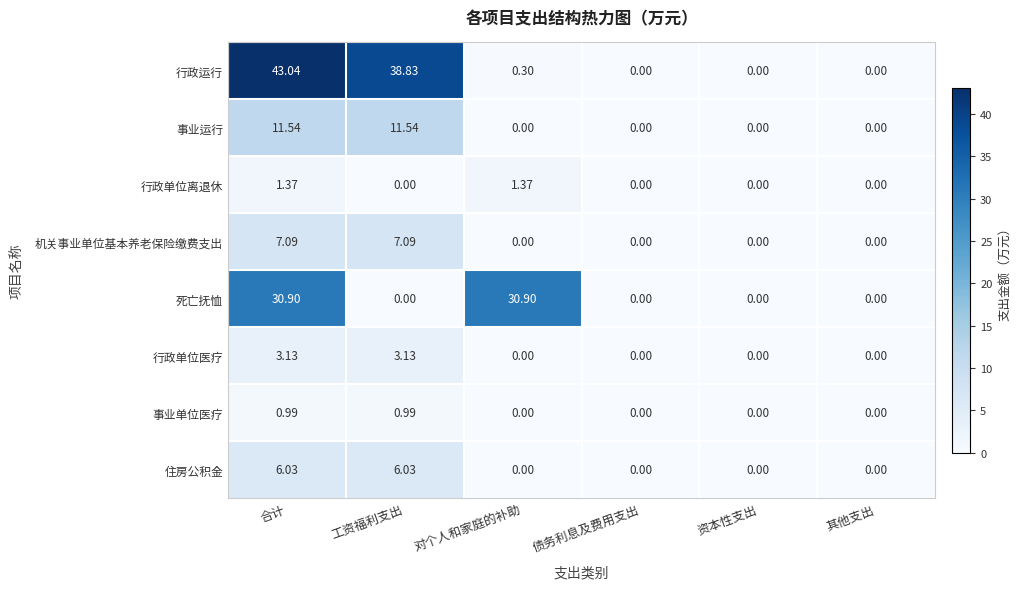

At which category is the sum across all series the highest?

合计